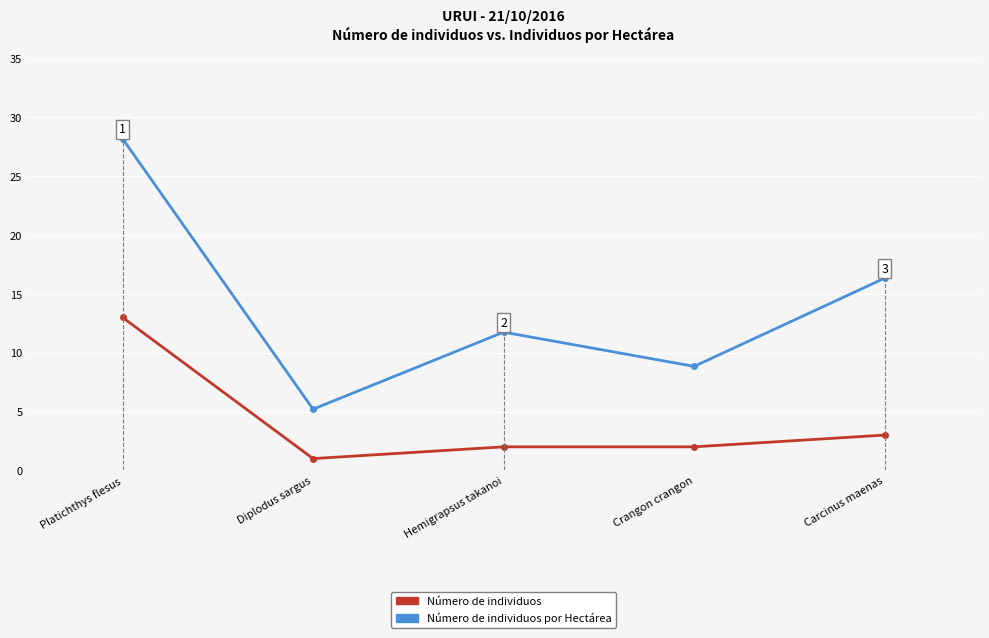

Reading right to left, extract all data points from this chart.

Número de individuos por Hectárea: 16.3	8.8	11.8	5.2	28.2
Número de individuos: 3.0	2.0	2.0	1.0	13.0